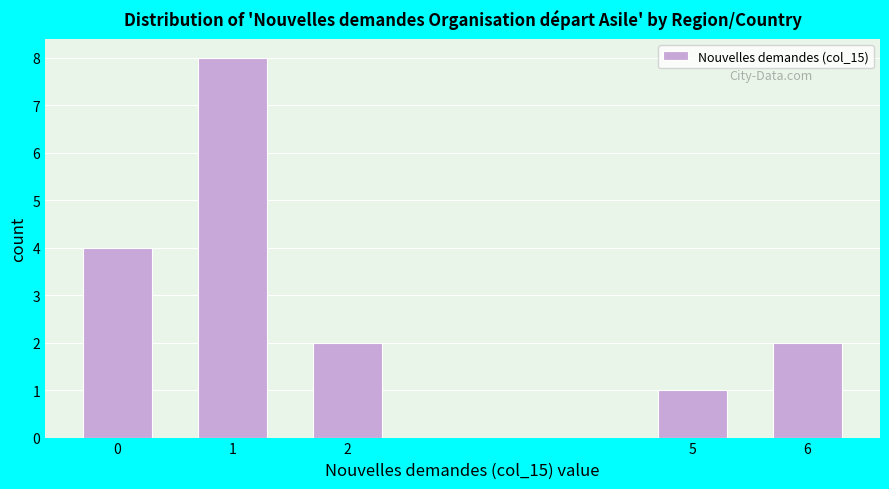

Reading left to right, transcribe all the data shown in this chart.

4	8	2	1	2